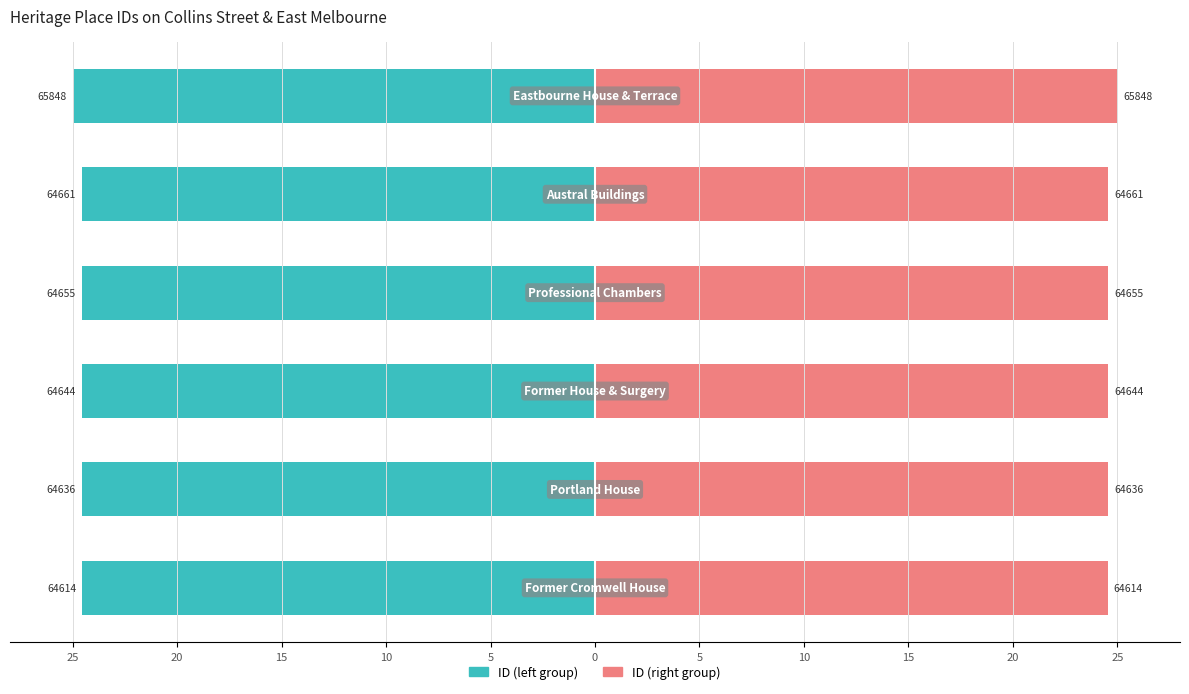

Reading left to right, what are all the values shown in this chart?

ID (left): -24.5	-24.5	-24.5	-24.5	-24.5	-25.0
ID (right): 24.5	24.5	24.5	24.5	24.5	25.0